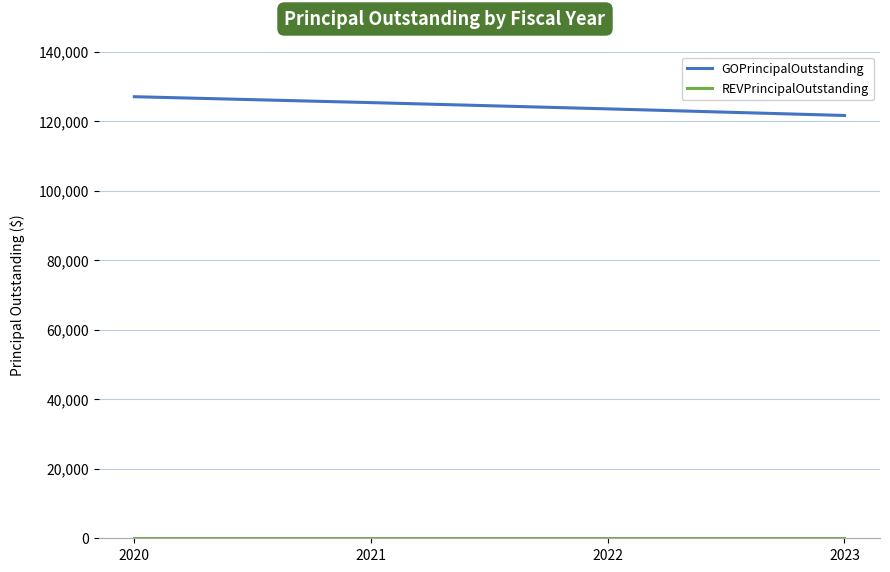

The value of GOPrincipalOutstanding at 2020 is 212201. True or false?

False